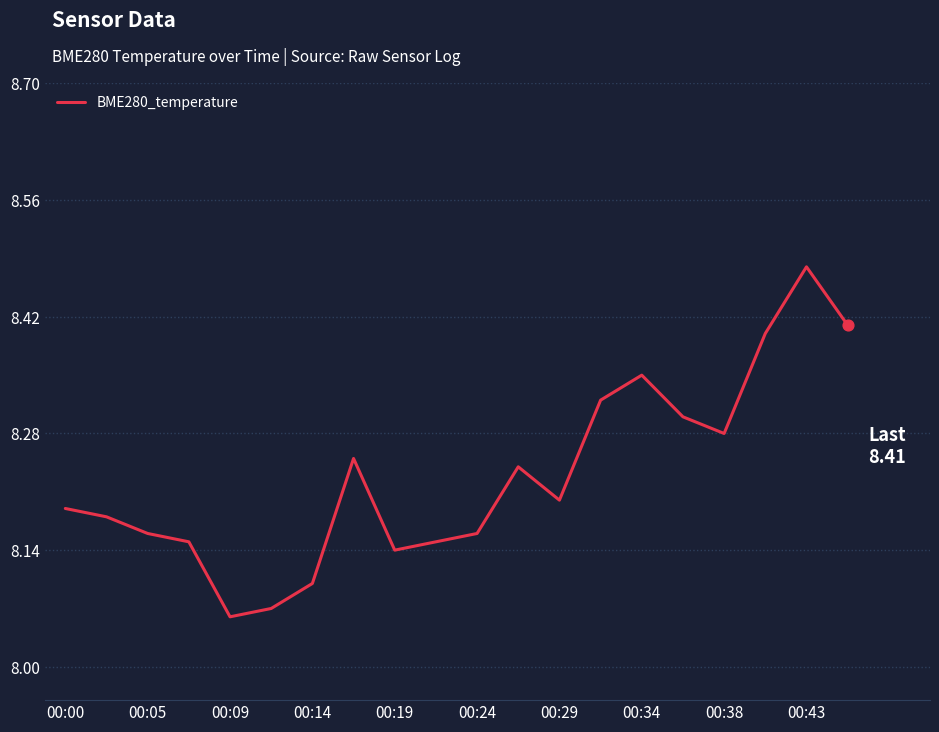

What is the difference between the maximum and minimum values?

0.4